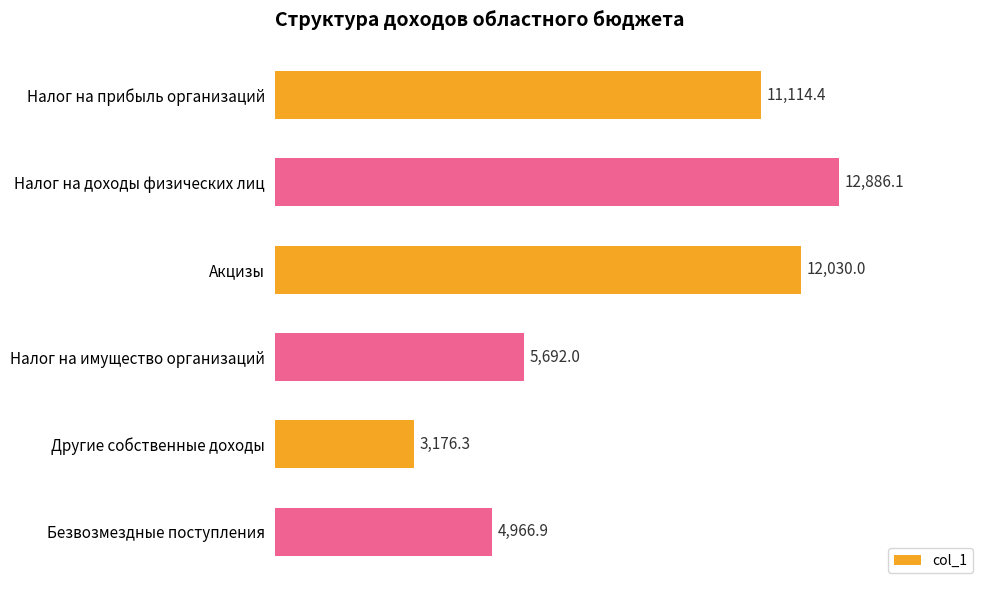

Which category has the highest value across all series?

Налог на доходы физических лиц